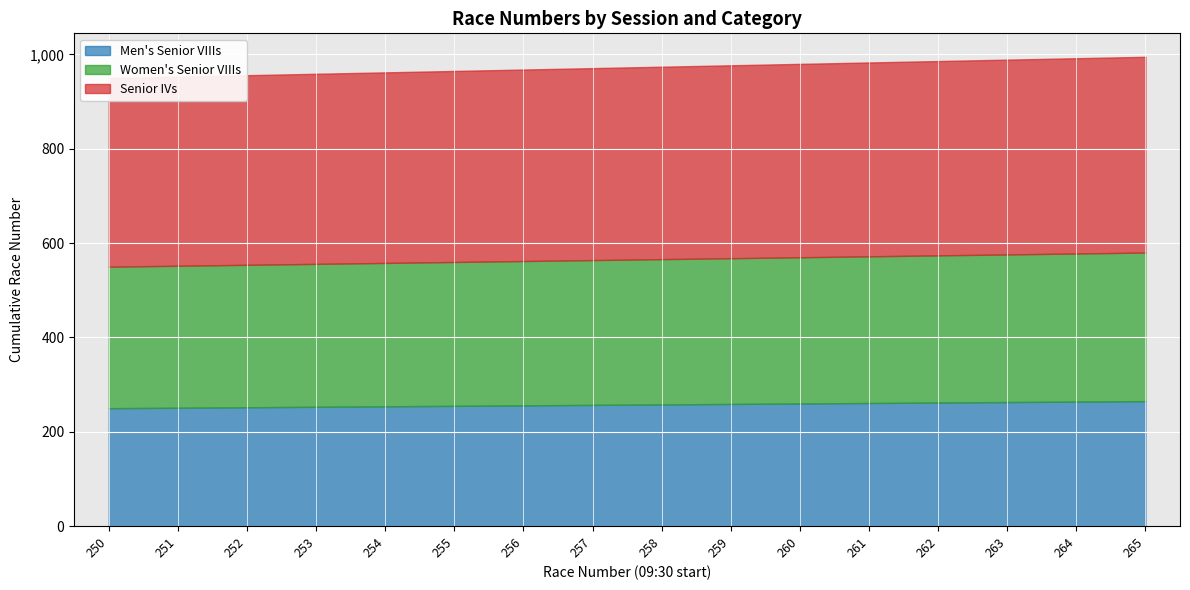

What is the sum of the Women's Senior VIIIs values at 255 and 263?

618